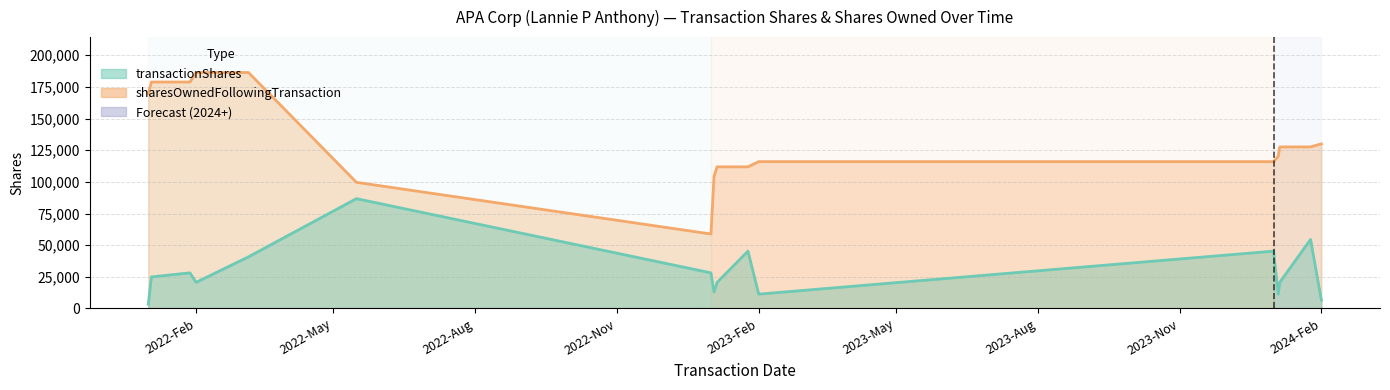

The sharesOwnedFollowingTransaction series shows 186394 at 2022-Feb. True or false?

True